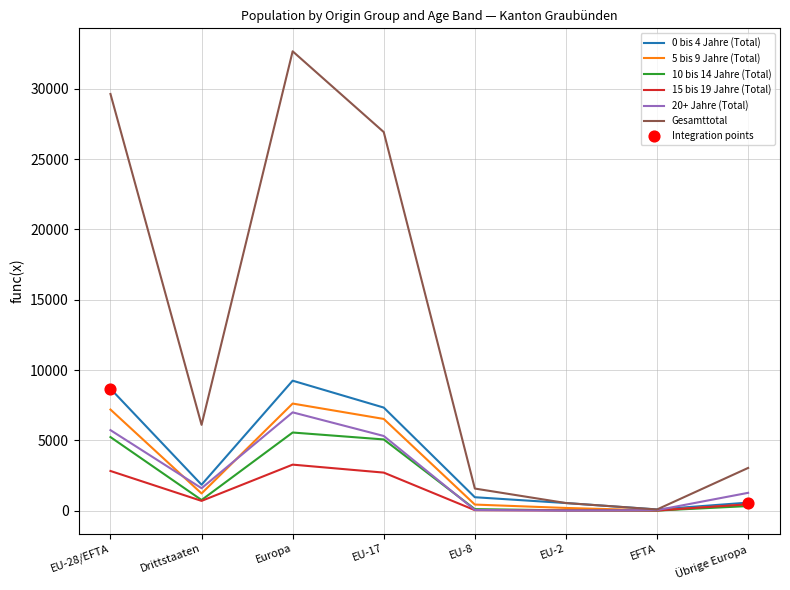

At which category is the sum across all series the highest?

Europa